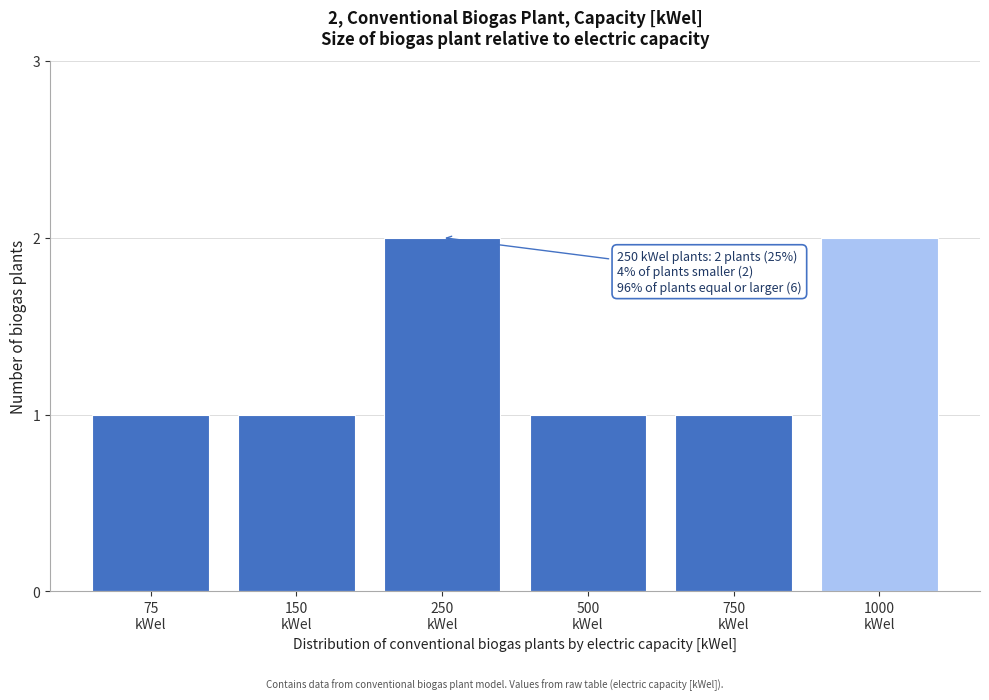

Reading left to right, extract all data points from this chart.

1	1	2	1	1	2